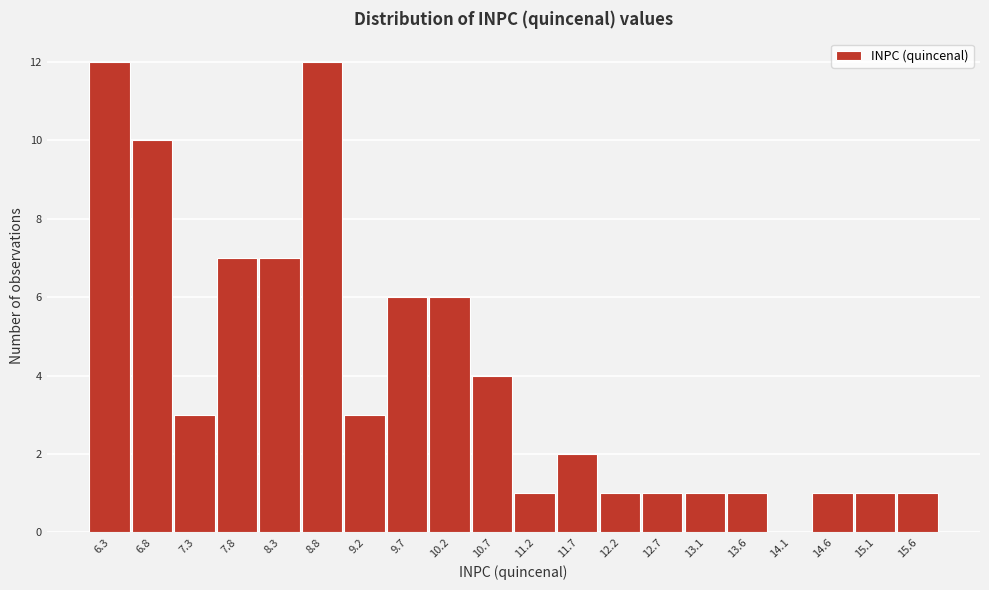

Reading left to right, extract all data points from this chart.

6.3=12	6.8=10	7.3=3	7.8=7	8.3=7	8.8=12	9.2=3	9.7=6	10.2=6	10.7=4	11.2=1	11.7=2	12.2=1	12.7=1	13.1=1	13.6=1	14.1=0	14.6=1	15.1=1	15.6=1